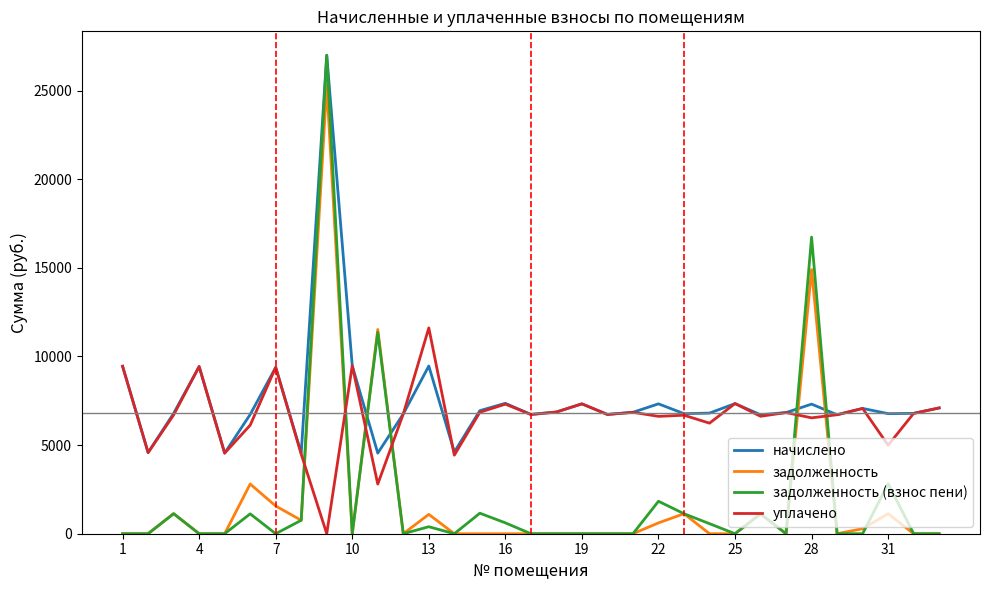

True or false: начислено and задолженность intersect in this chart.

True